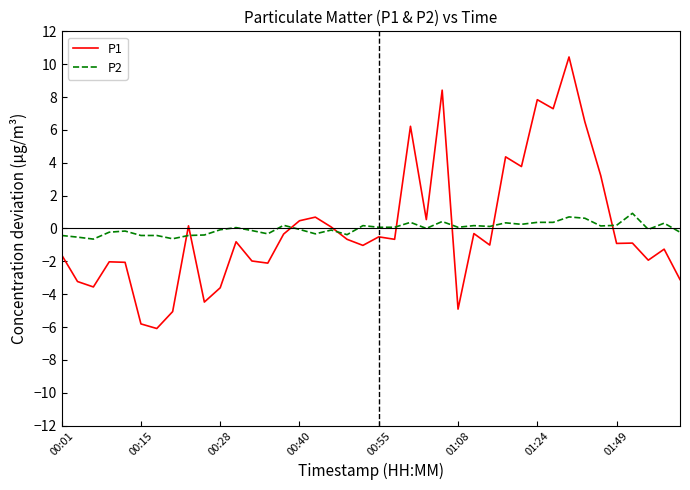

What is the smallest value displayed?

-6.1